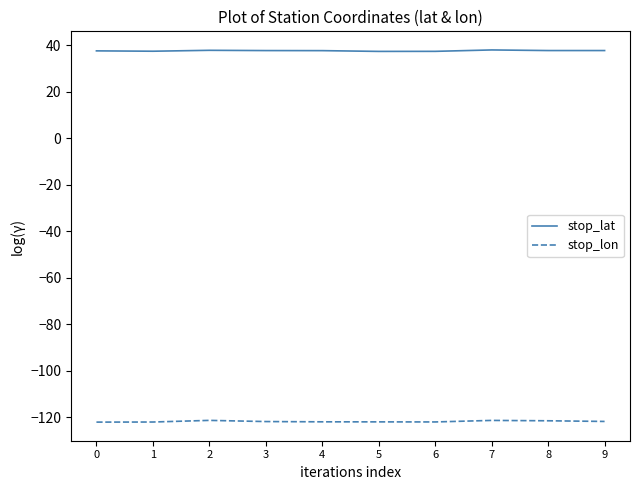

True or false: stop_lon and stop_lat cross at least once.

False